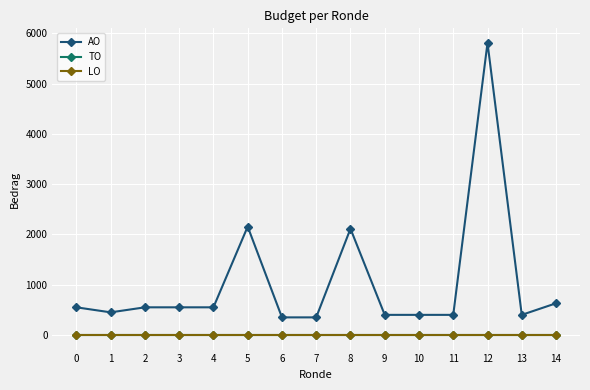

True or false: TO and AO cross at least once.

False